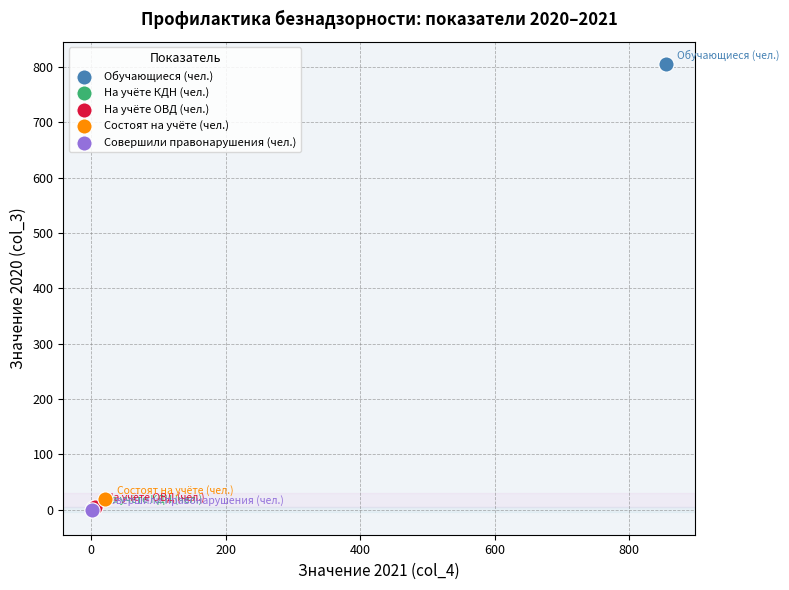

Which series contains the highest Y value?

Обучающиеся (чел.)